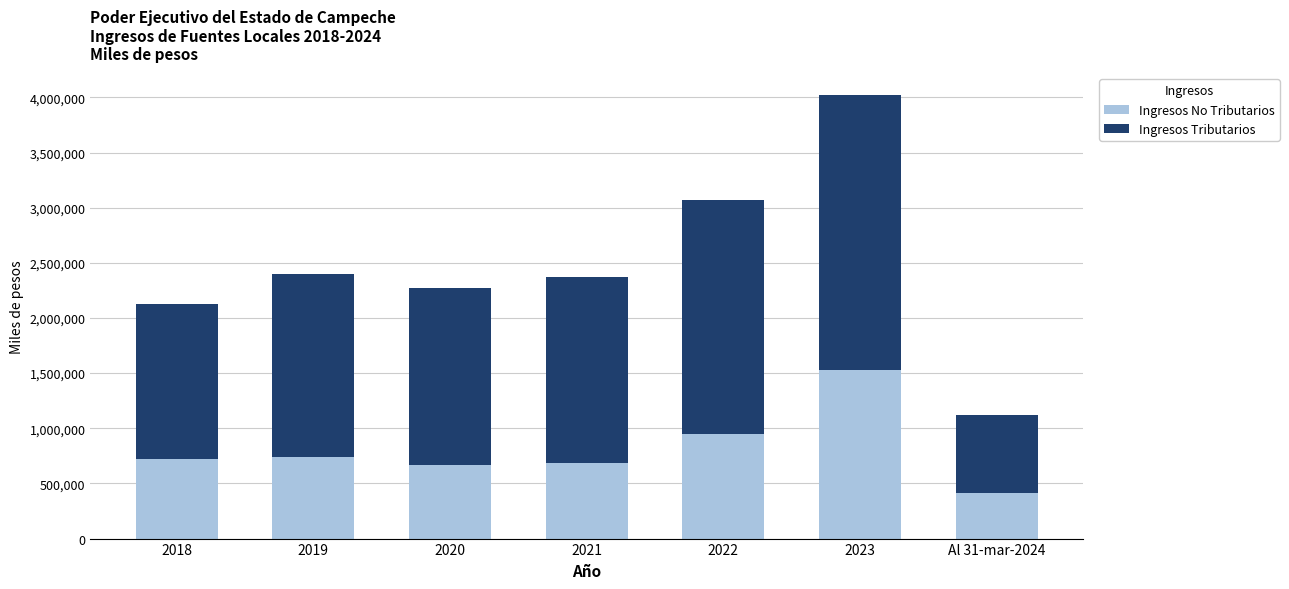

What is the highest value of the Ingresos No Tributarios series?

1532036.0